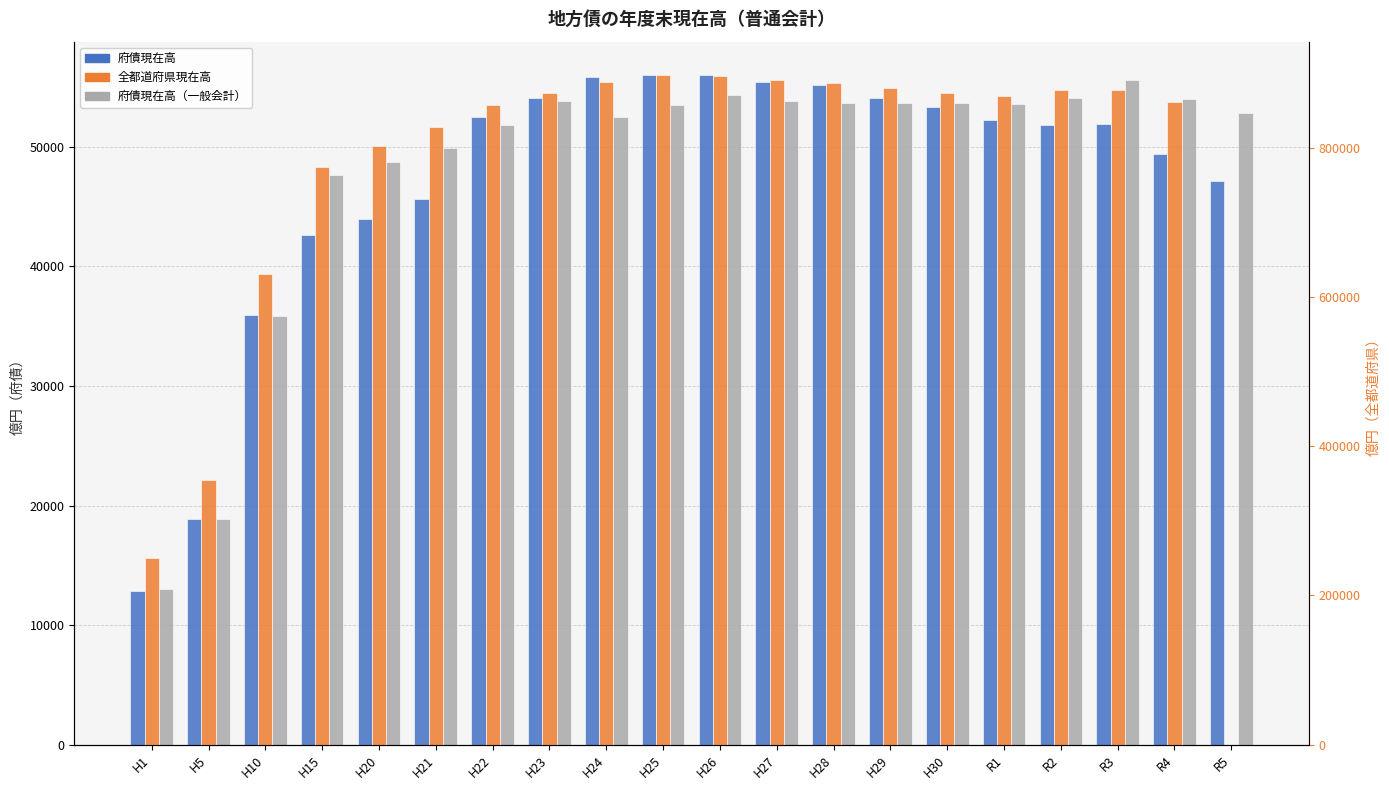

At which label is 全都道府県現在高 closest to 573907?

H10